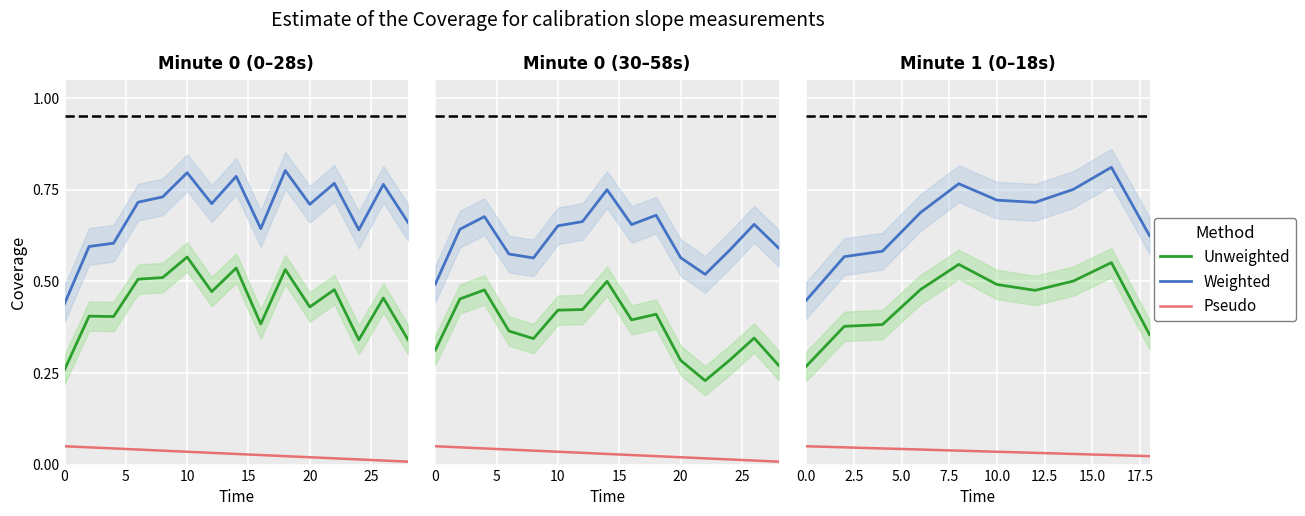

Count the Weighted values in the range 0 to 1.

10